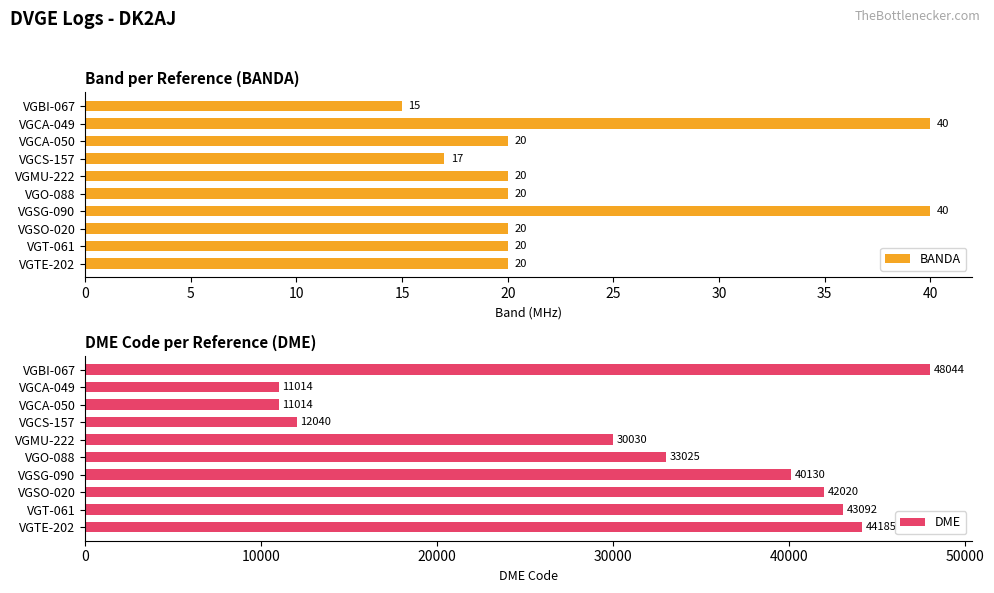

Are the bars horizontal?

Yes